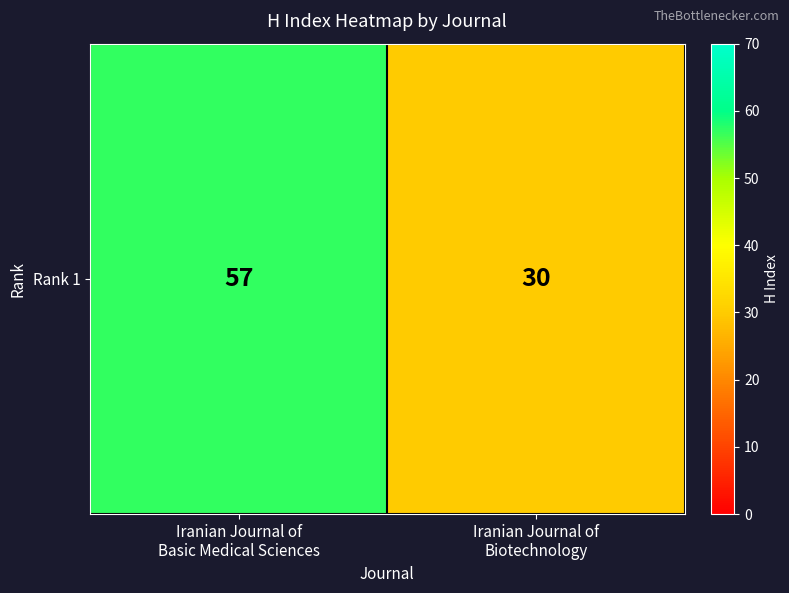

At which category does the chart reach its minimum across all series?

Iranian Journal of
Biotechnology